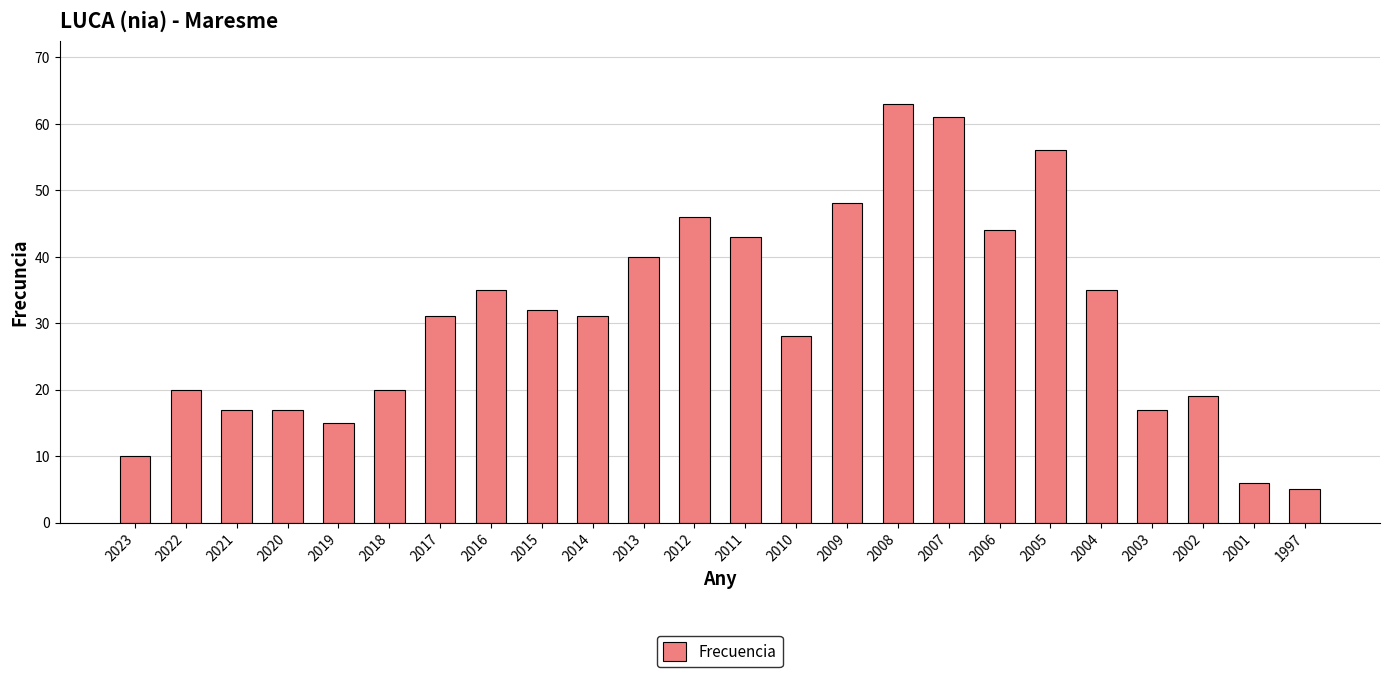

How many categories are shown in the chart?

24